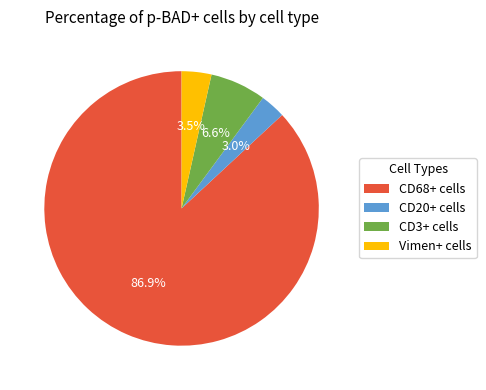

Rank the categories by value from lowest to highest.

CD20+ cells, Vimen+ cells, CD3+ cells, CD68+ cells